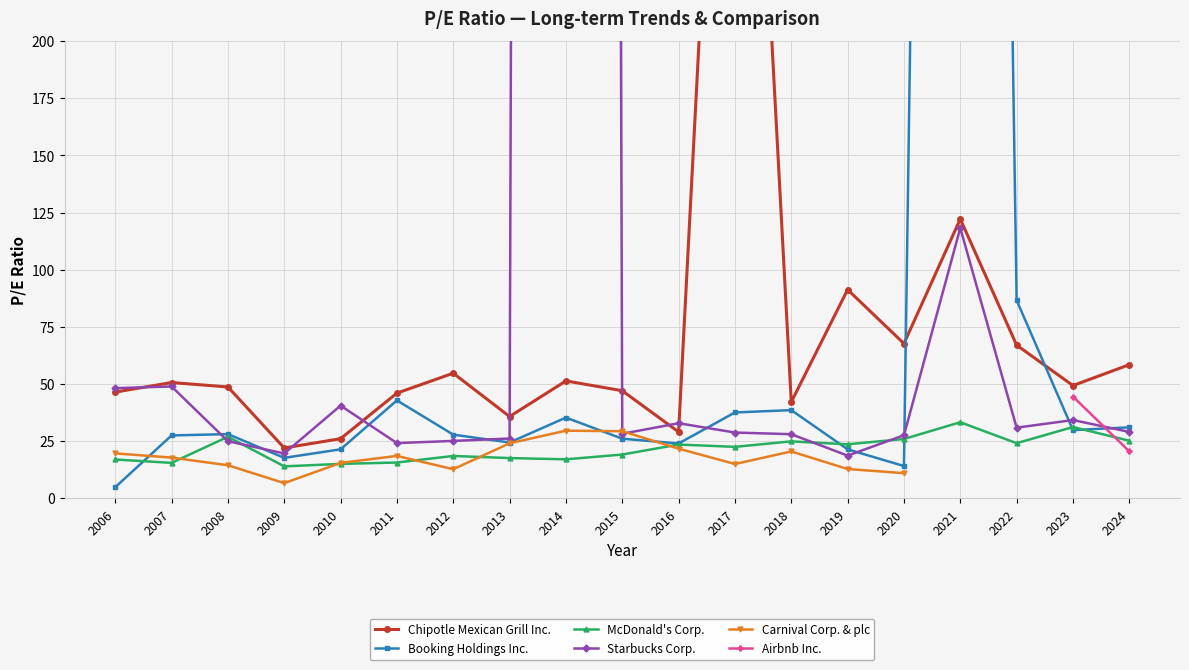

Where does the Carnival Corp. & plc series first go above 19?

2006